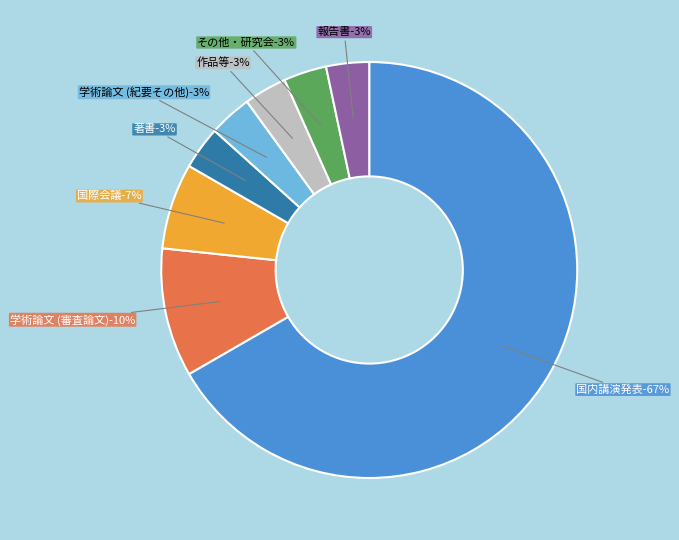

The 国際会議 slice represents 7% of the pie. True or false?

True